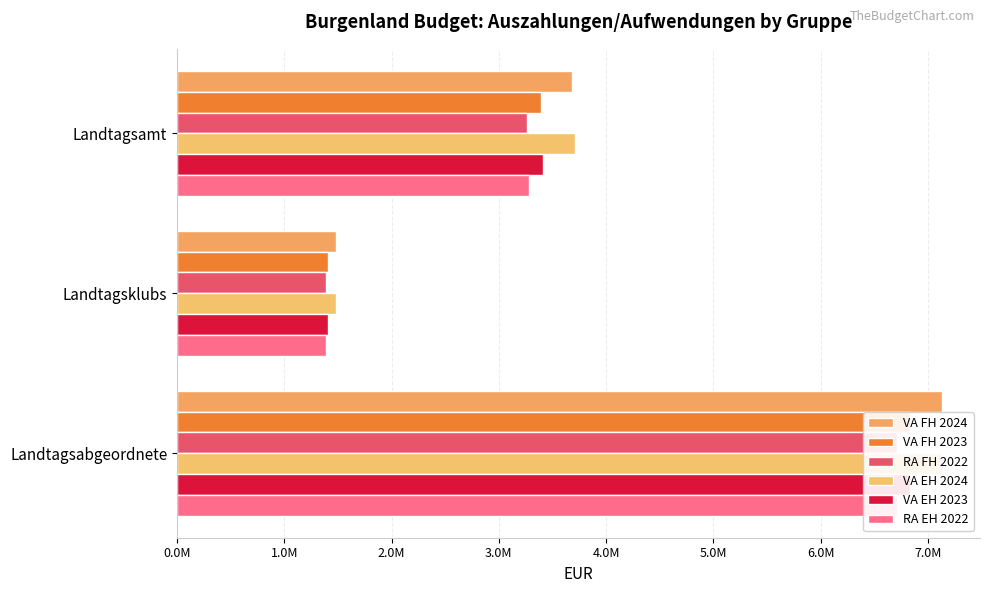

True or false: VA EH 2023 has a value of 2138624.8 at Landtagsklubs.

False